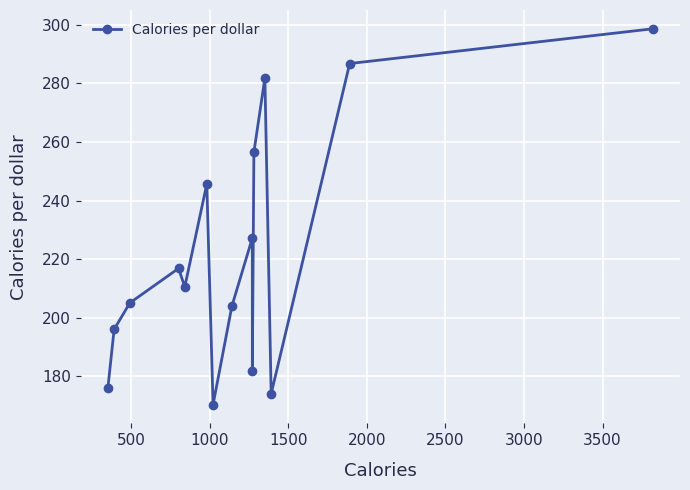

How many lines are shown in the chart?

1